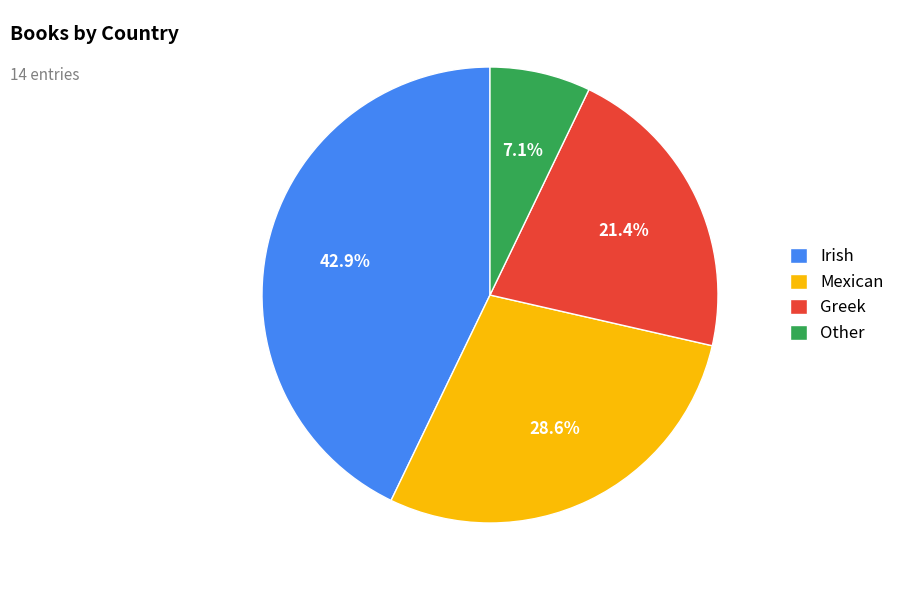

How many segments does this pie chart have?

4